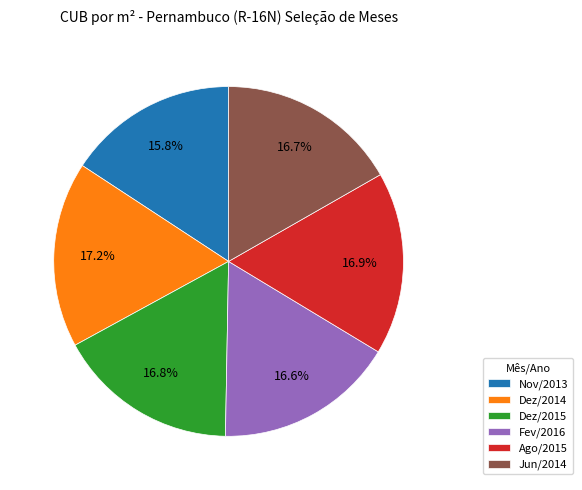

What is the smallest slice in the pie chart?

Nov/2013